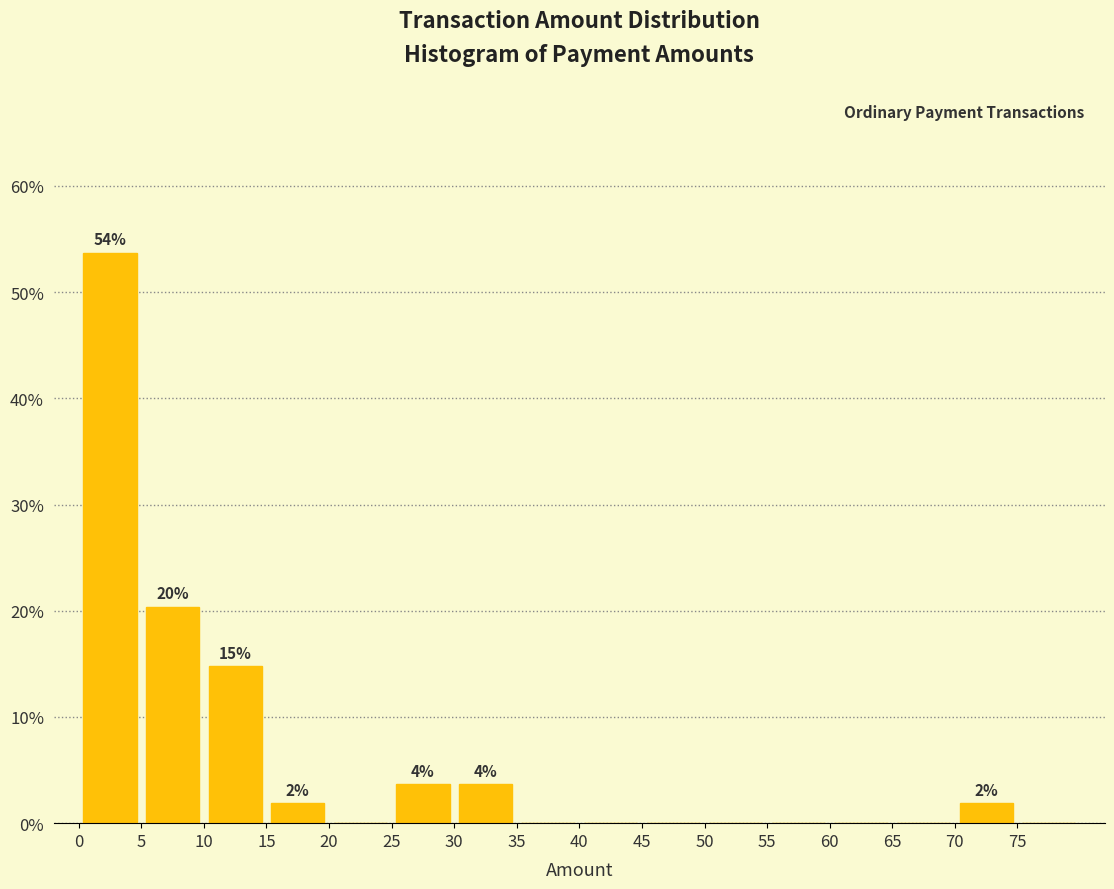

Which range on the x-axis has the tallest bar?

0 to 5